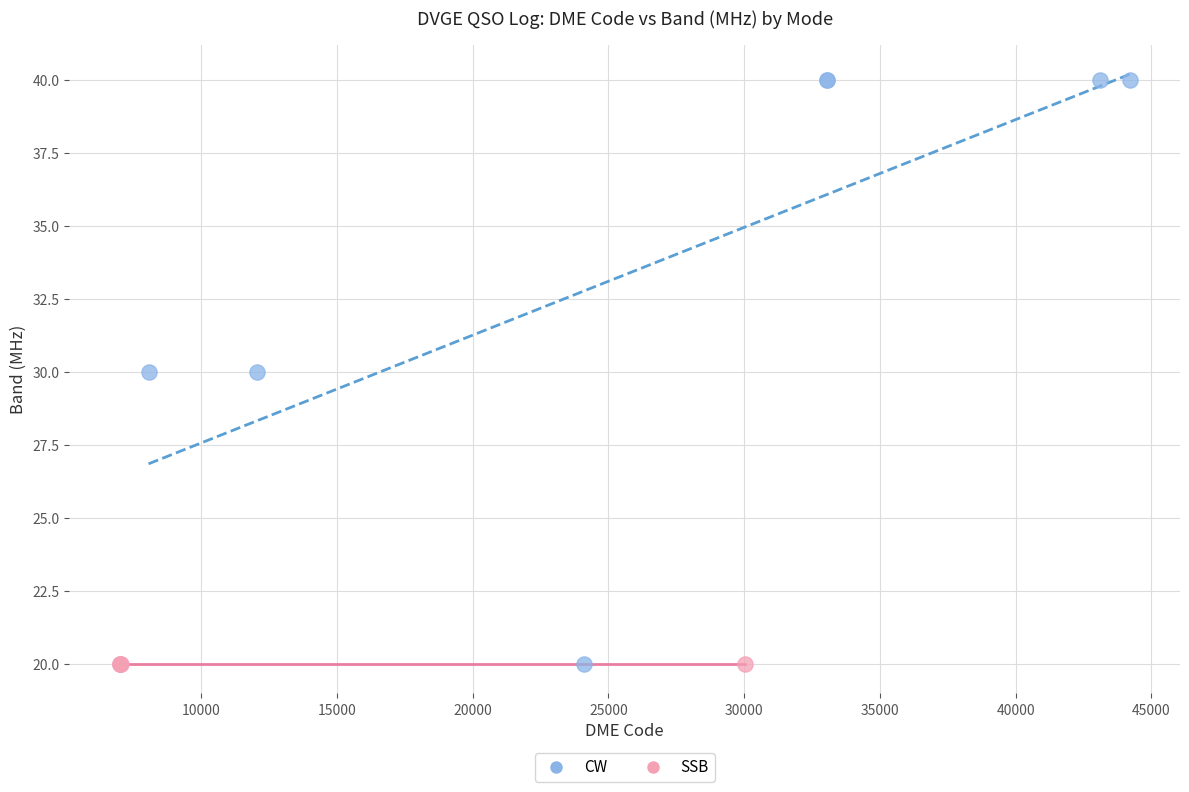

Which series reaches the maximum Y coordinate?

CW